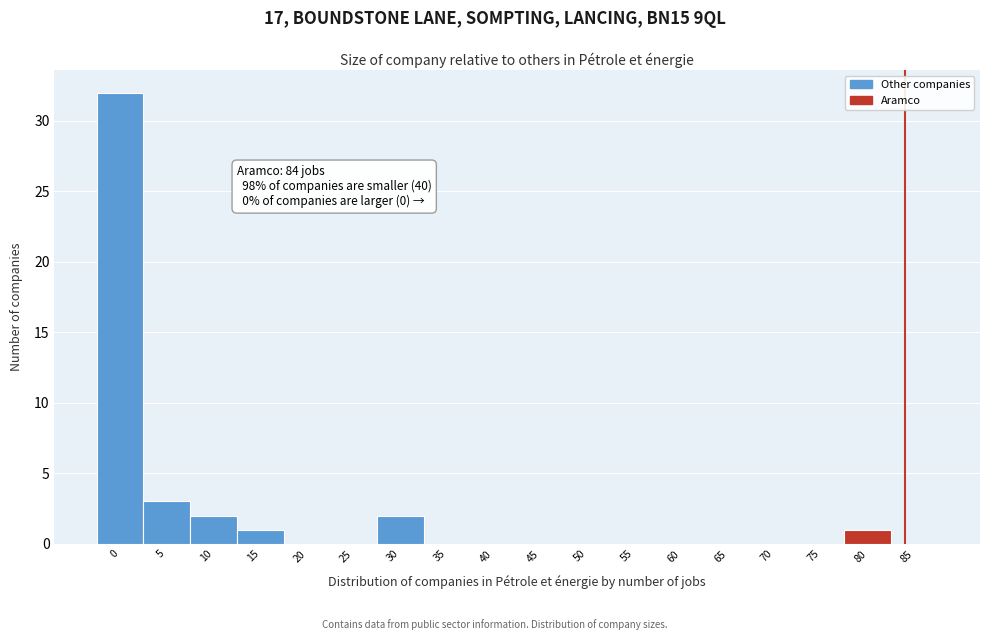

Reading left to right, what are all the values shown in this chart?

0=32	5=3	10=2	15=1	20=0	25=0	30=2	35=0	40=0	45=0	50=0	55=0	60=0	65=0	70=0	75=0	80=1	85=0